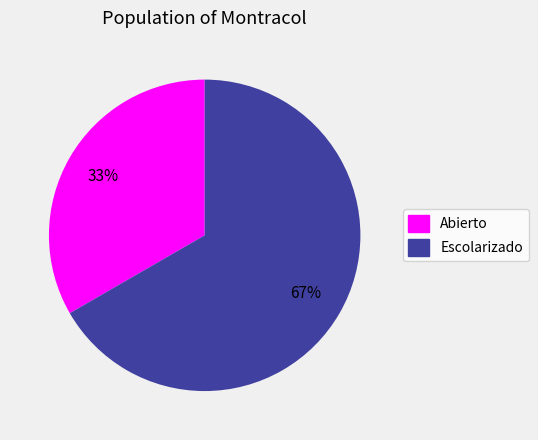

How many segments does this pie chart have?

2